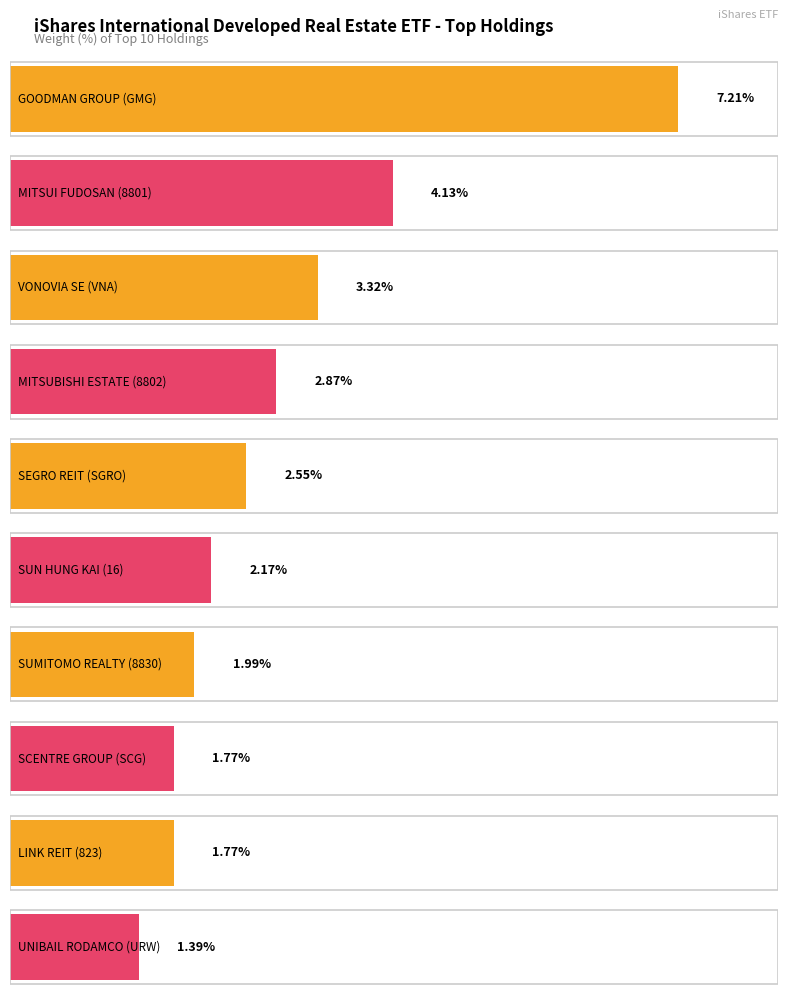

How many values are below 2?

4